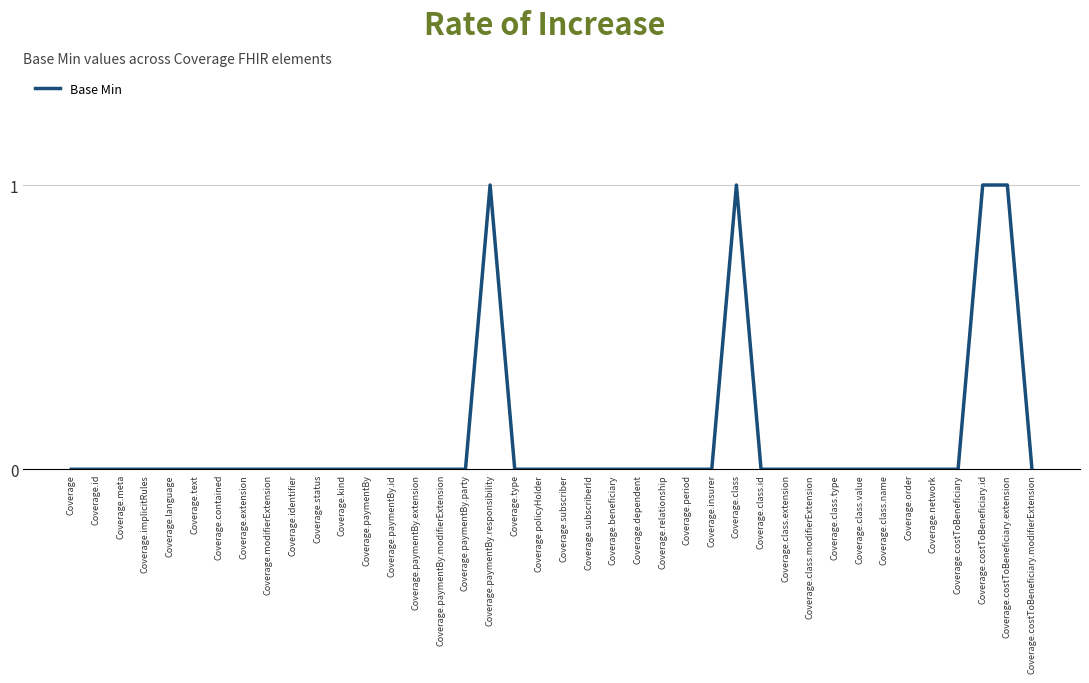

Count the number of data series in this chart.

1